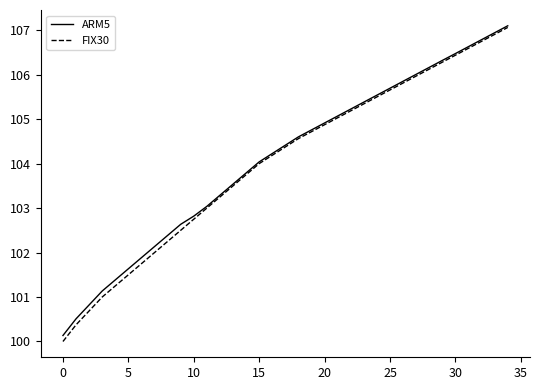

What is the minimum value for FIX30?

100.0